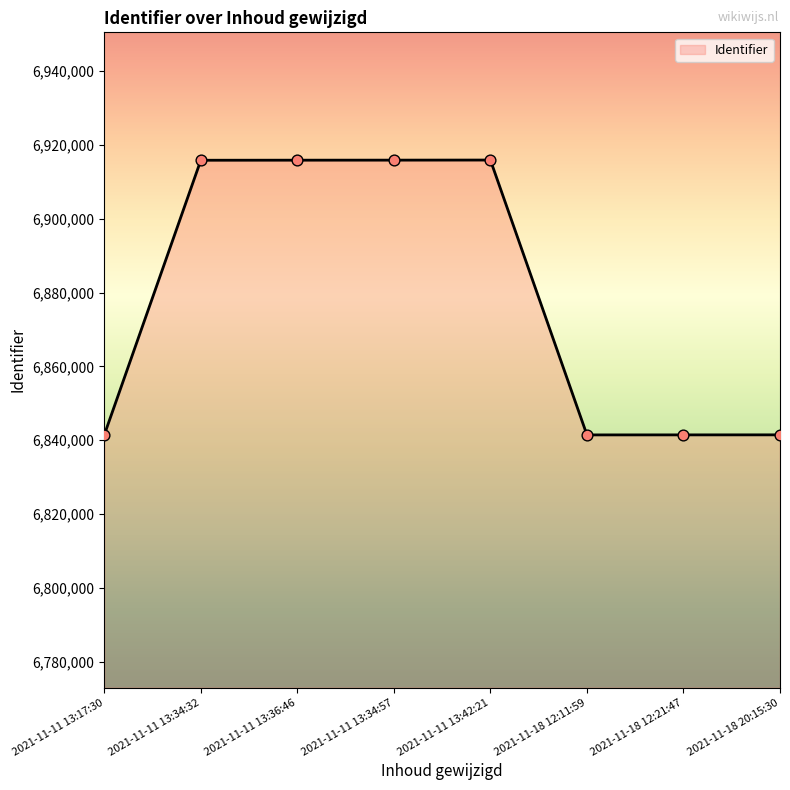

Which has a higher value, 2021-11-11 13:17:30 or 2021-11-11 13:34:57?

2021-11-11 13:34:57